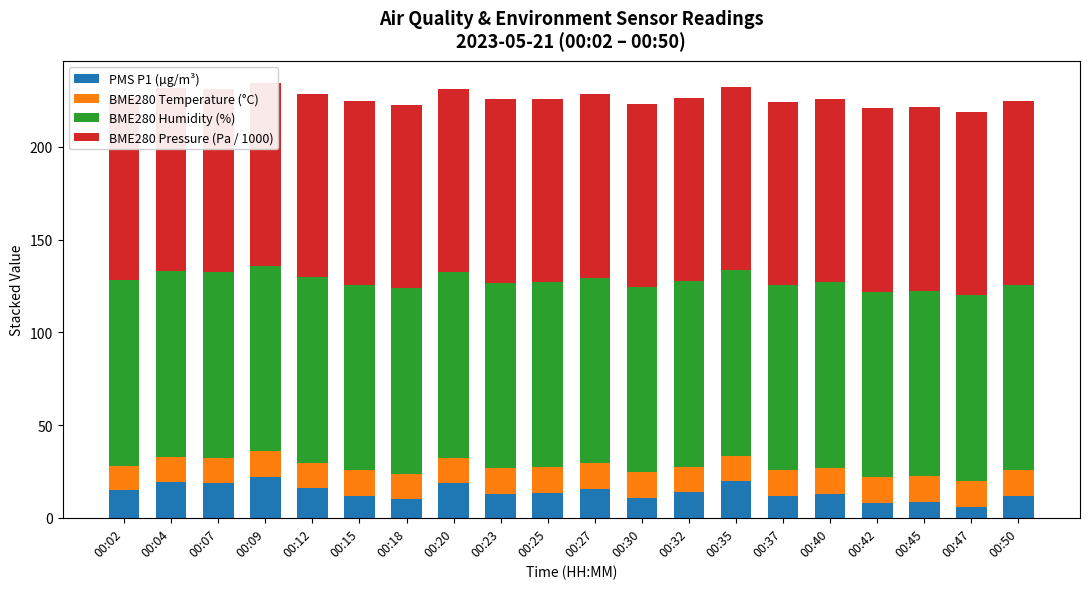

The value of BME280 Humidity (%) at 00:37 is 100.0. True or false?

True